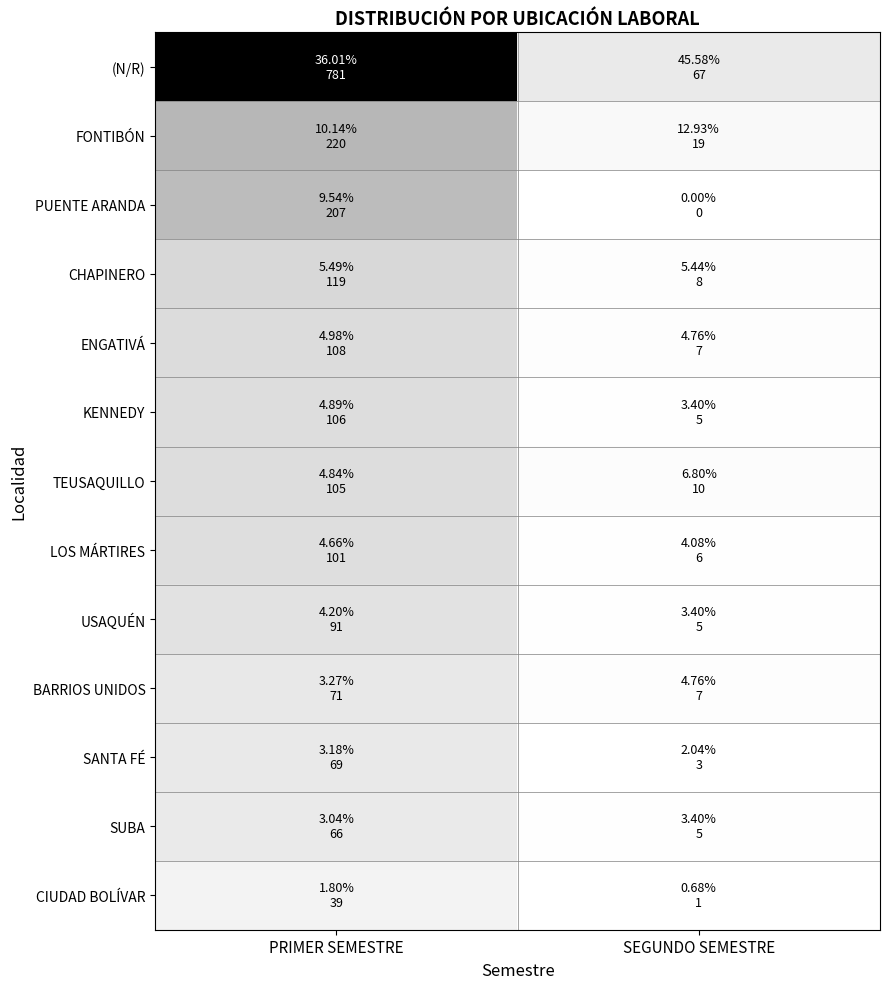

Reading left to right, transcribe all the data shown in this chart.

(N/R): PRIMER SEMESTRE=781	SEGUNDO SEMESTRE=67
FONTIBÓN: PRIMER SEMESTRE=220	SEGUNDO SEMESTRE=19
PUENTE ARANDA: PRIMER SEMESTRE=207	SEGUNDO SEMESTRE=0
CHAPINERO: PRIMER SEMESTRE=119	SEGUNDO SEMESTRE=8
ENGATIVÁ: PRIMER SEMESTRE=108	SEGUNDO SEMESTRE=7
KENNEDY: PRIMER SEMESTRE=106	SEGUNDO SEMESTRE=5
TEUSAQUILLO: PRIMER SEMESTRE=105	SEGUNDO SEMESTRE=10
LOS MÁRTIRES: PRIMER SEMESTRE=101	SEGUNDO SEMESTRE=6
USAQUÉN: PRIMER SEMESTRE=91	SEGUNDO SEMESTRE=5
BARRIOS UNIDOS: PRIMER SEMESTRE=71	SEGUNDO SEMESTRE=7
SANTA FÉ: PRIMER SEMESTRE=69	SEGUNDO SEMESTRE=3
SUBA: PRIMER SEMESTRE=66	SEGUNDO SEMESTRE=5
CIUDAD BOLÍVAR: PRIMER SEMESTRE=39	SEGUNDO SEMESTRE=1